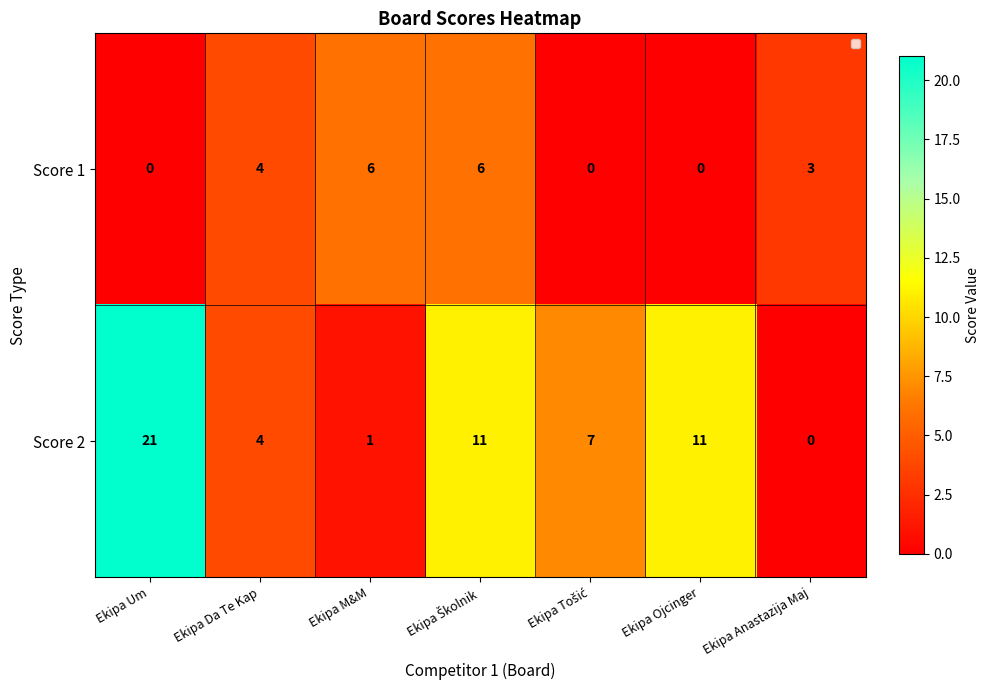

Reading left to right, extract all data points from this chart.

Score 1: 0	4	6	6	0	0	3
Score 2: 21	4	1	11	7	11	0